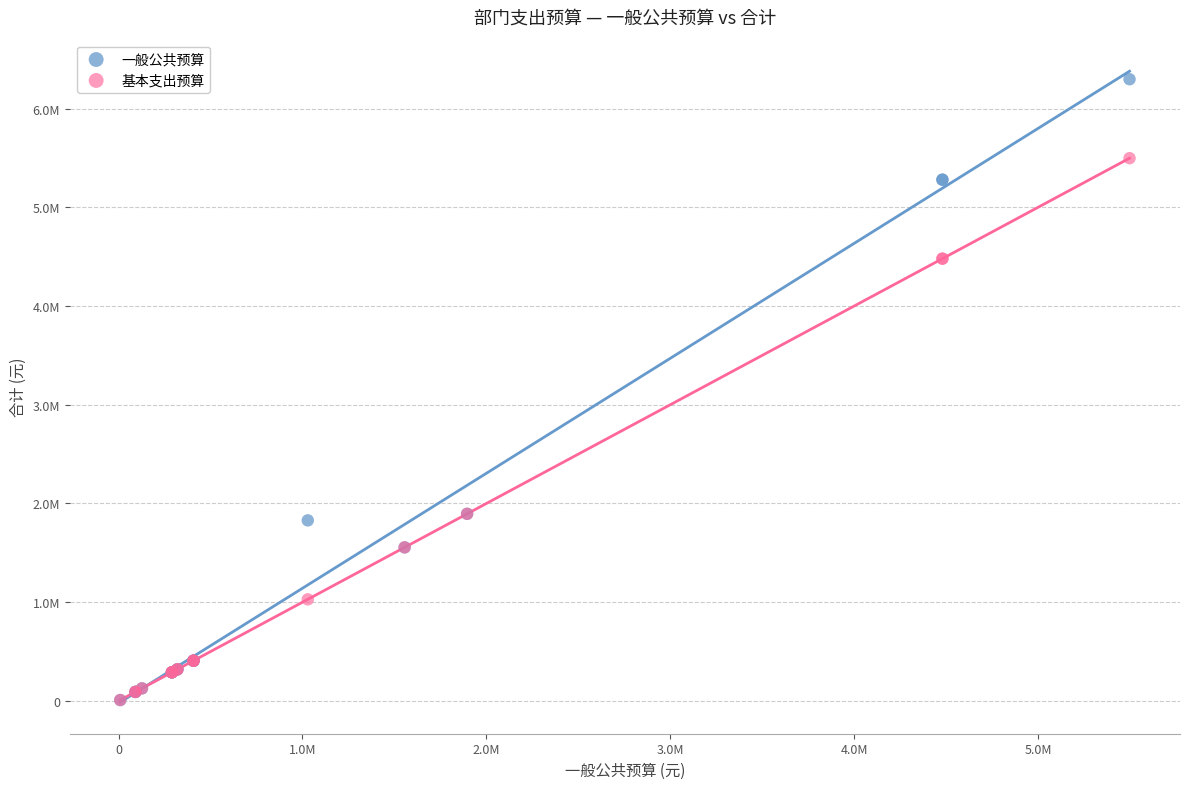

Which series reaches the maximum Y coordinate?

一般公共预算